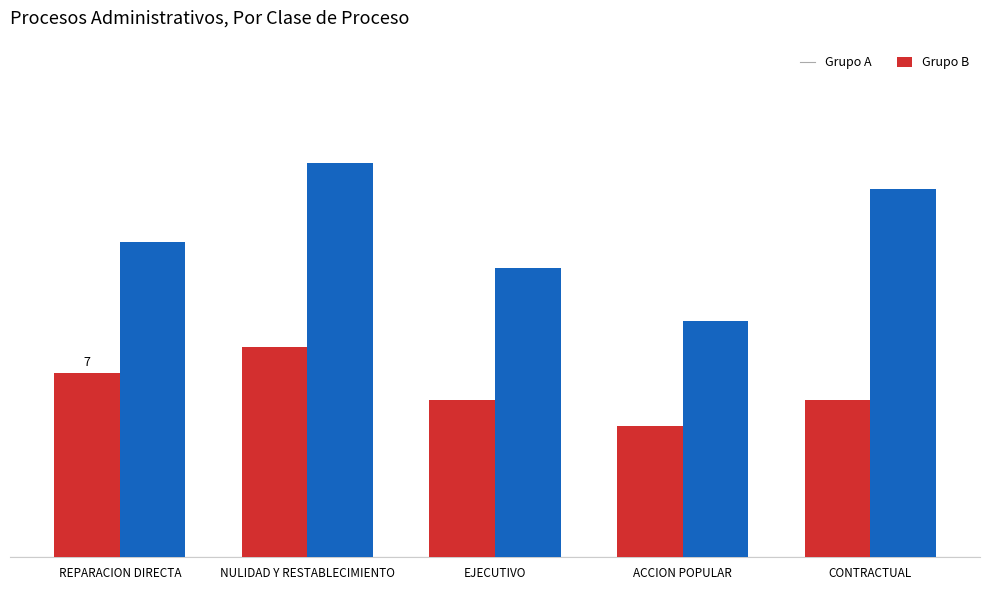

Reading left to right, list all the values displayed in this chart.

Grupo A: REPARACION DIRECTA=7	NULIDAD Y RESTABLECIMIENTO=8	EJECUTIVO=6	ACCION POPULAR=5	CONTRACTUAL=6
Grupo B: REPARACION DIRECTA=12	NULIDAD Y RESTABLECIMIENTO=15	EJECUTIVO=11	ACCION POPULAR=9	CONTRACTUAL=14